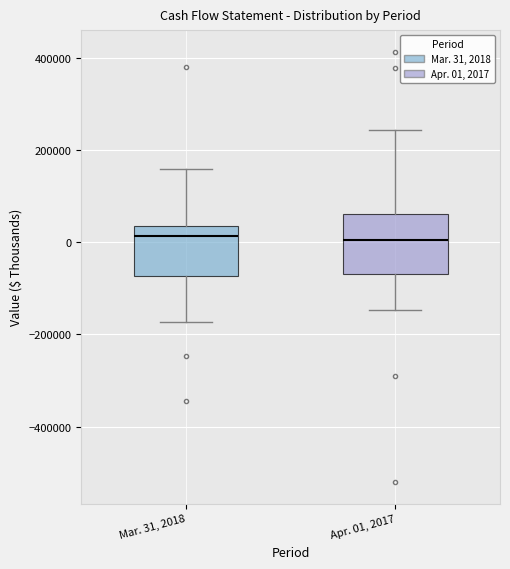

Where does the upper whisker of the box for Apr. 01, 2017 end on the y-axis? The values are not printed on the chart, so give them approximately, as read against the axis.

240000